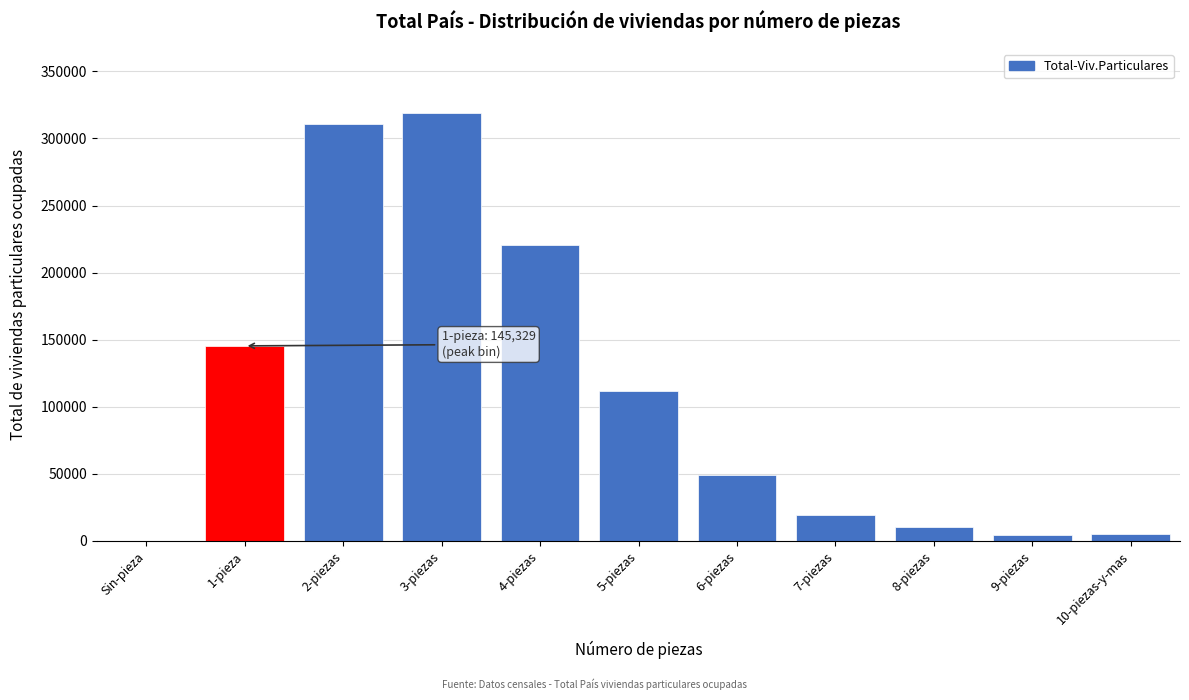

What is the greatest value displayed?

319000